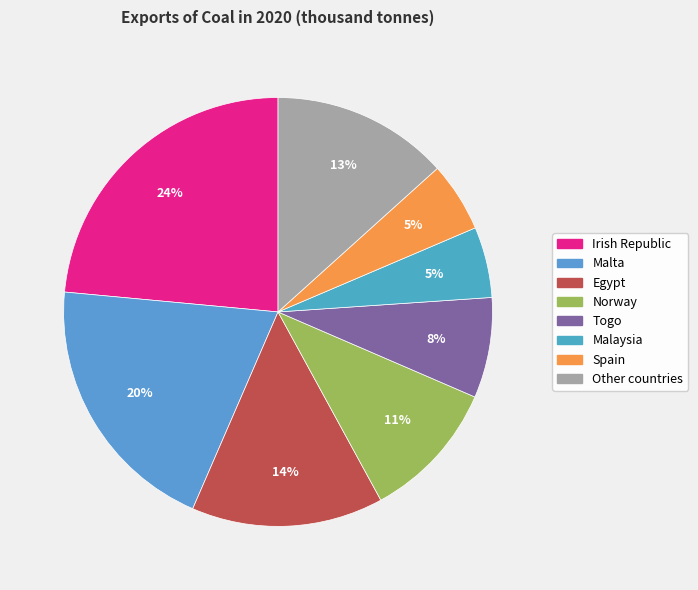

Is it true that Malta is 20% of the pie?

True